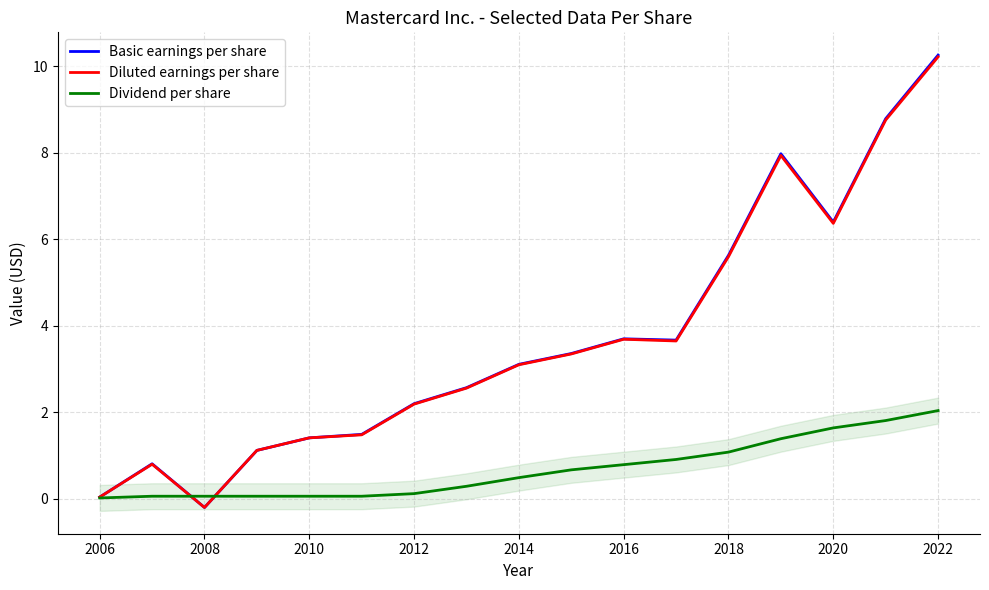

Reading left to right, extract all data points from this chart.

Basic earnings per share: 0.0	0.8	-0.2	1.1	1.4	1.5	2.2	2.6	3.1	3.4	3.7	3.7	5.6	8.0	6.4	8.8	10.3
Diluted earnings per share: 0.0	0.8	-0.2	1.1	1.4	1.5	2.2	2.6	3.1	3.4	3.7	3.6	5.6	7.9	6.4	8.8	10.2
Dividend per share: 0.0	0.1	0.1	0.1	0.1	0.1	0.1	0.3	0.5	0.7	0.8	0.9	1.1	1.4	1.6	1.8	2.0